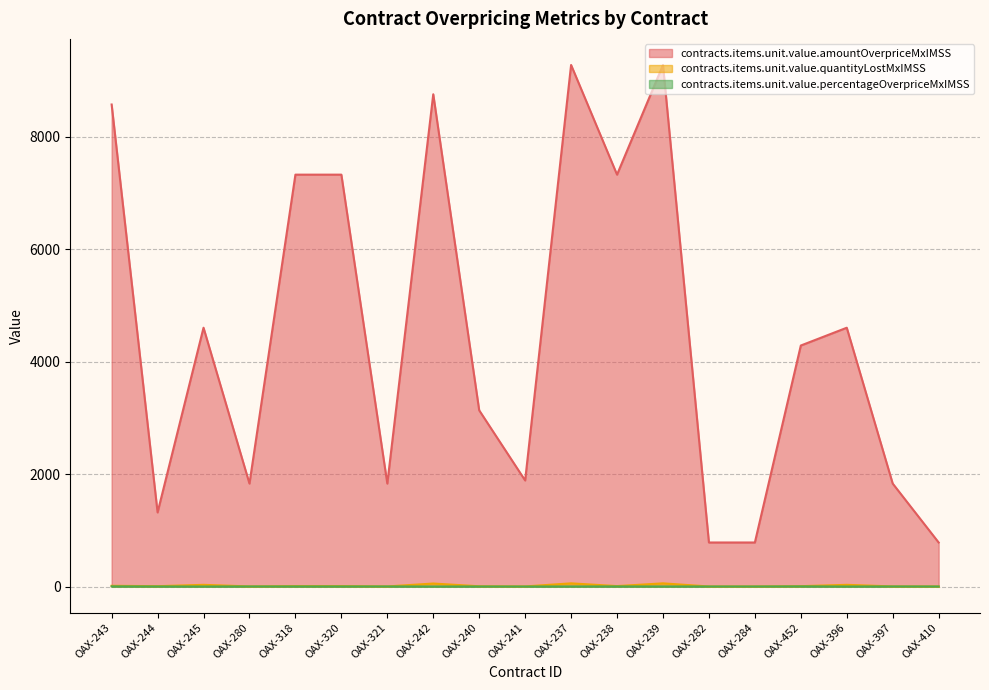

What is the highest value of the contracts.items.unit.value.percentageOverpriceMxIMSS series?

2.9